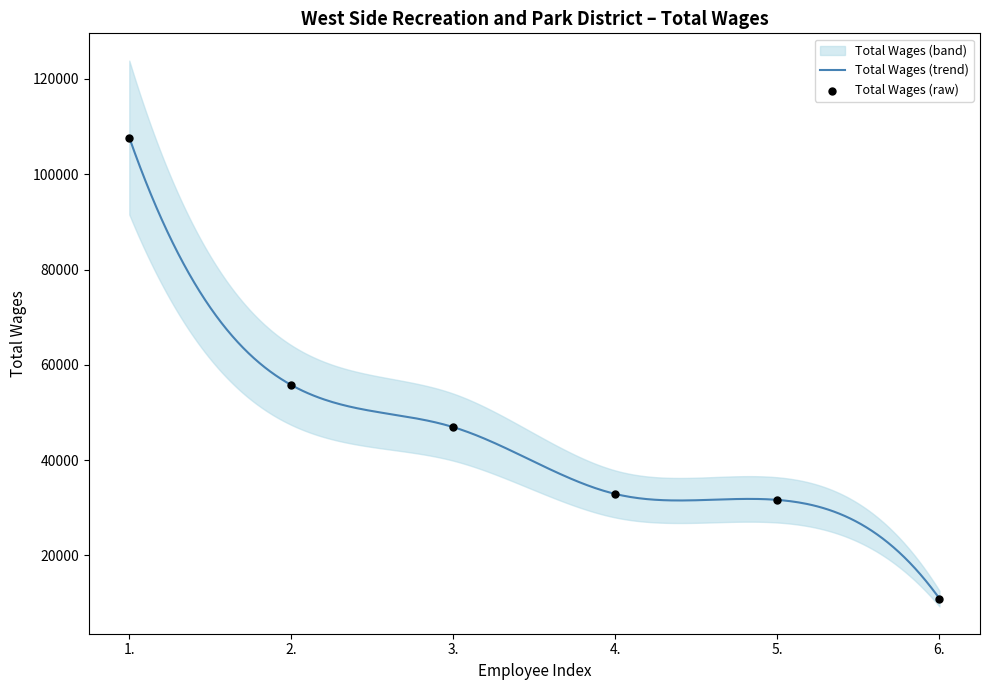

Which has a higher value, 4. or 3.?

3.